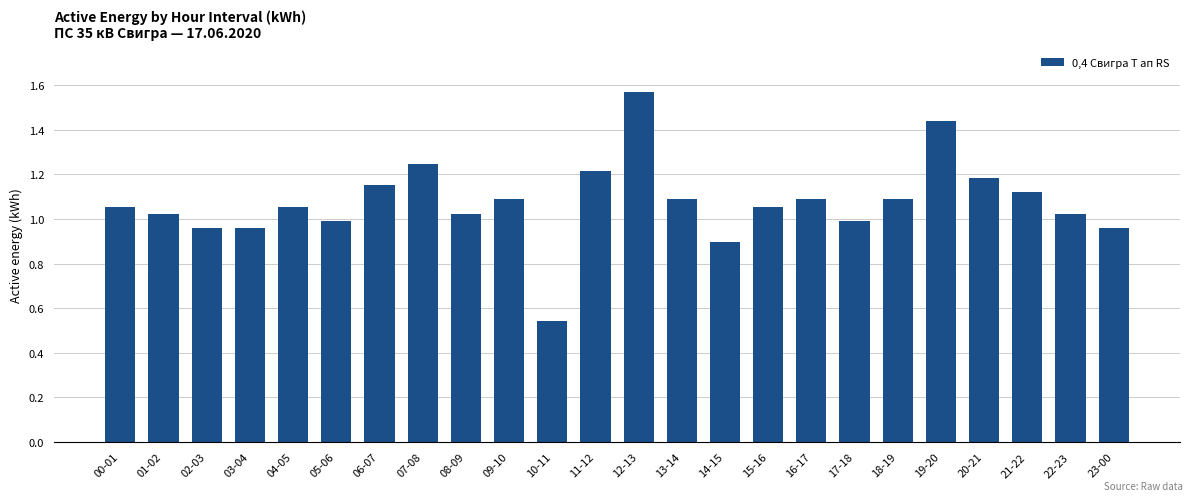

At which category does the chart reach its peak across all series?

12-13